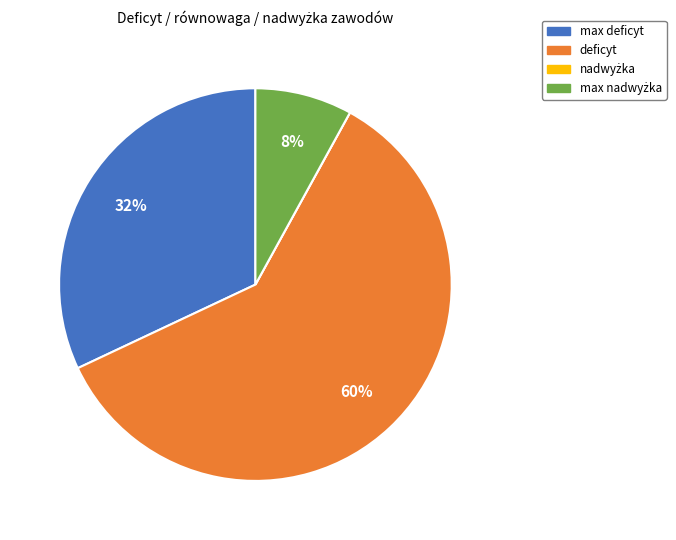

True or false: max deficyt accounts for 21% of the total.

False